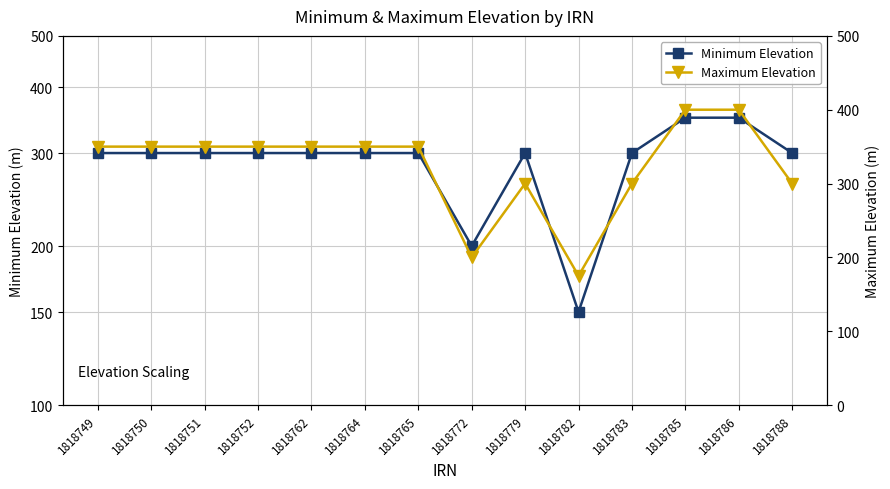

In Maximum Elevation, how many points are higher than both neighbors (excluding endpoints)?

1